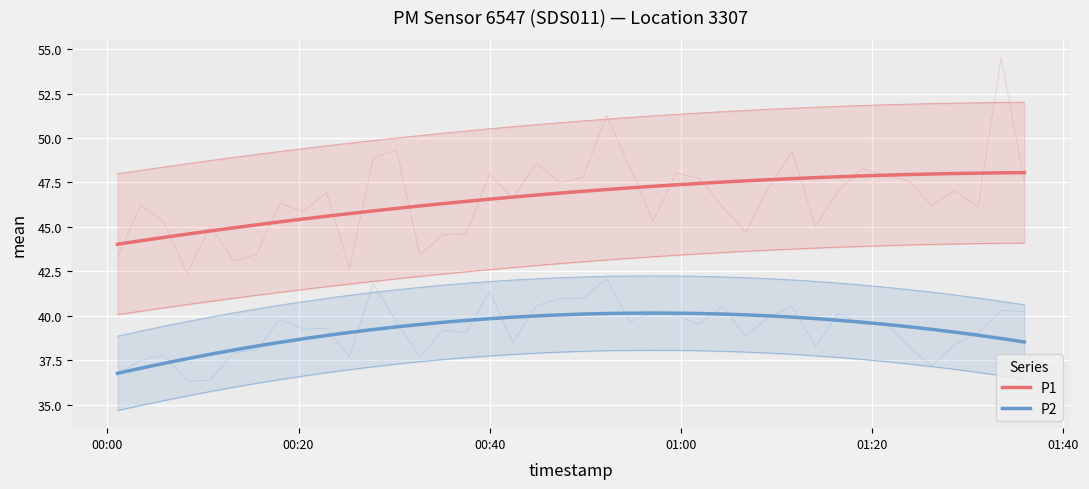

The P1 series shows 15.1 at 29. True or false?

False